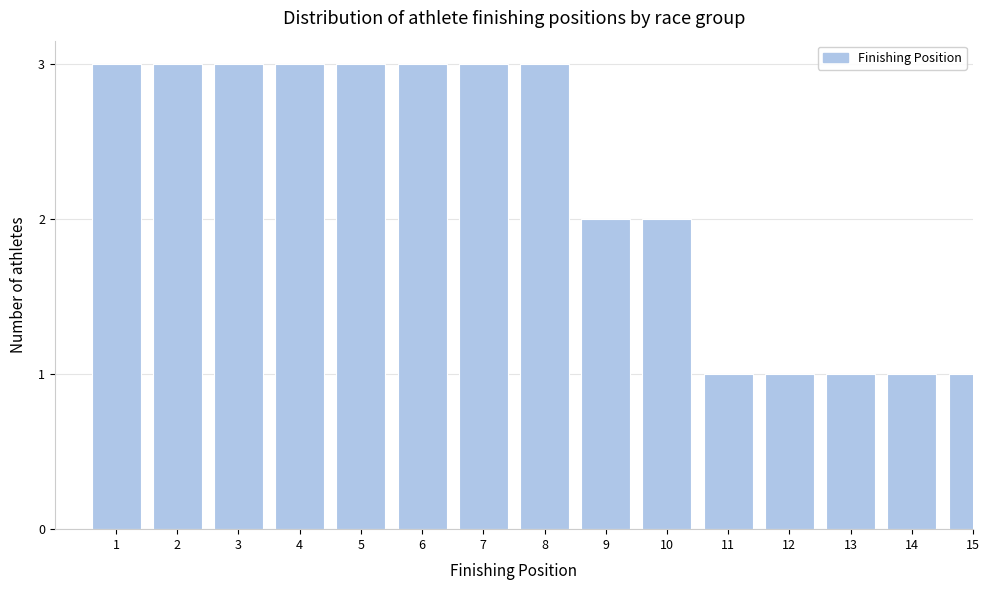

Reading left to right, extract all data points from this chart.

1=3	2=3	3=3	4=3	5=3	6=3	7=3	8=3	9=2	10=2	11=1	12=1	13=1	14=1	15=1